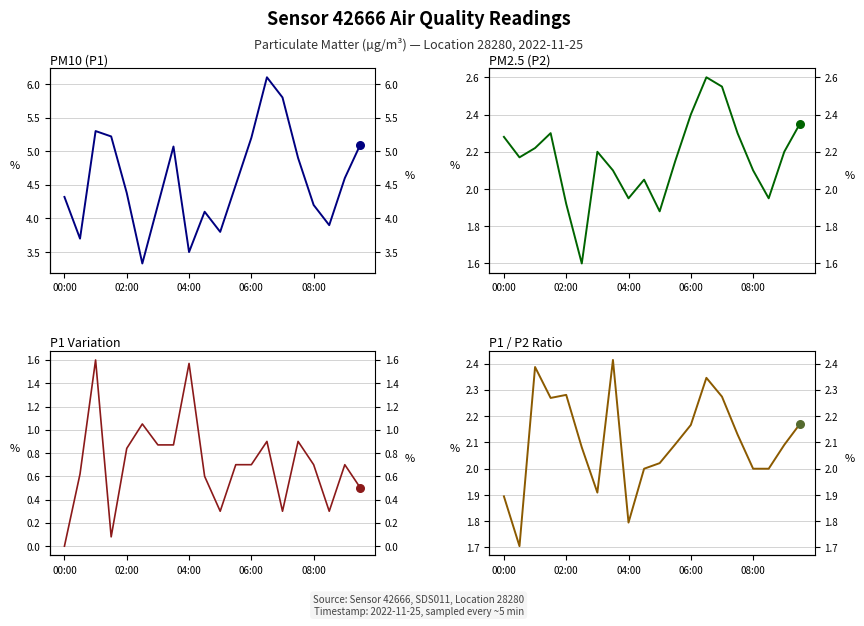

At which category is the sum across all series the highest?

13